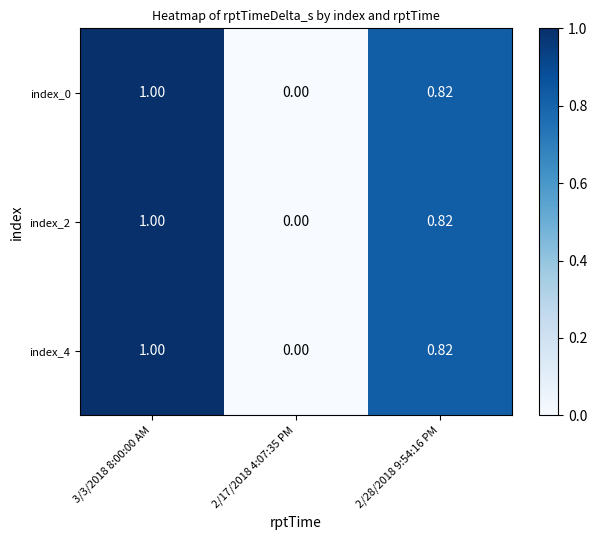

What is the total value across all series at 2/28/2018 9:54:16 PM?

2.5